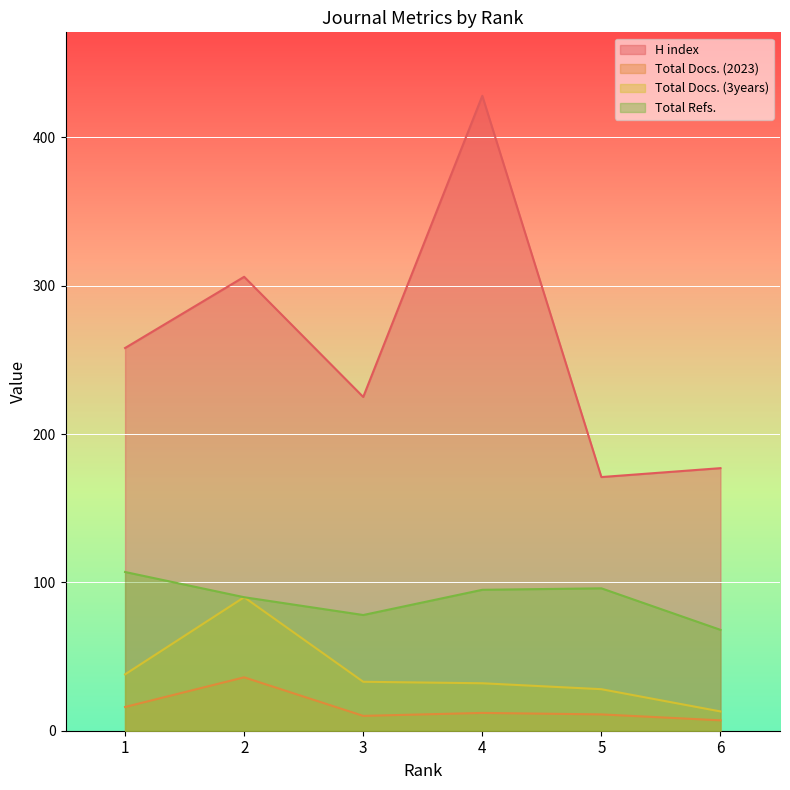

Read the Total Docs. (3years) value at 1, to the nearest 5.

40